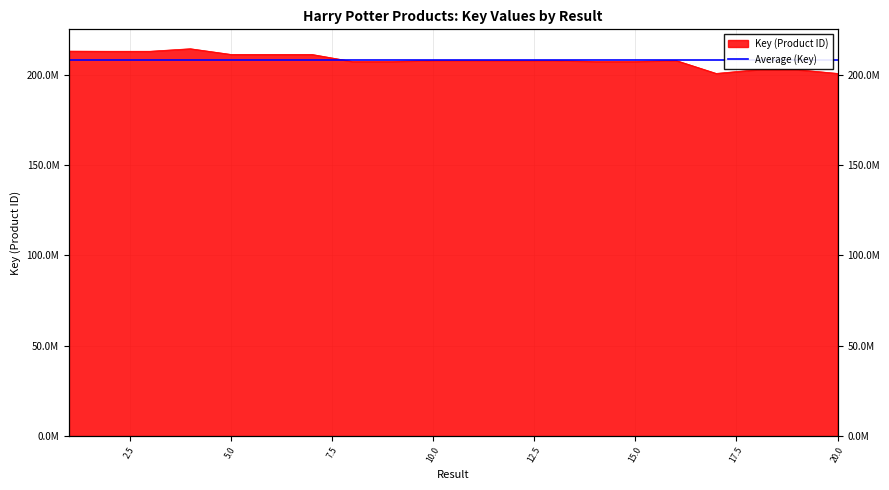

What is the sum of all values?

4163980246